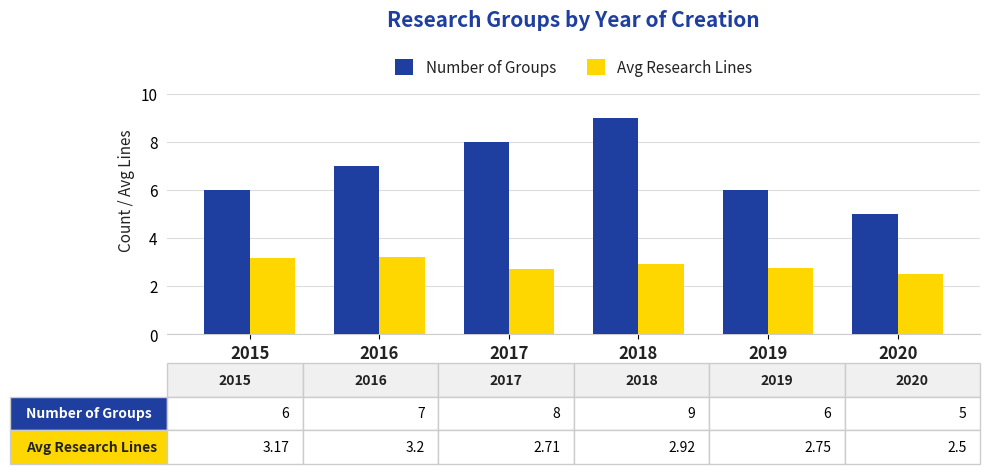

At how many categories does at least one series exceed 2?

6